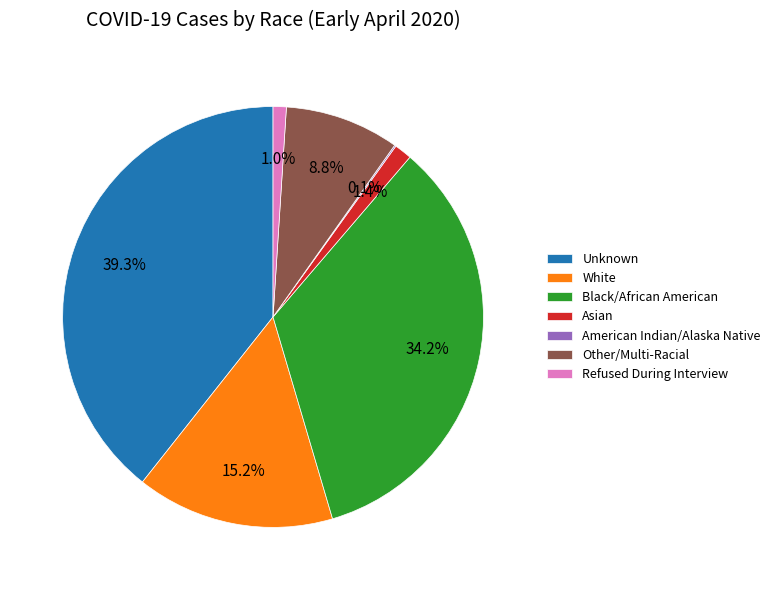

Does Black/African American account for over 50% of the chart?

No